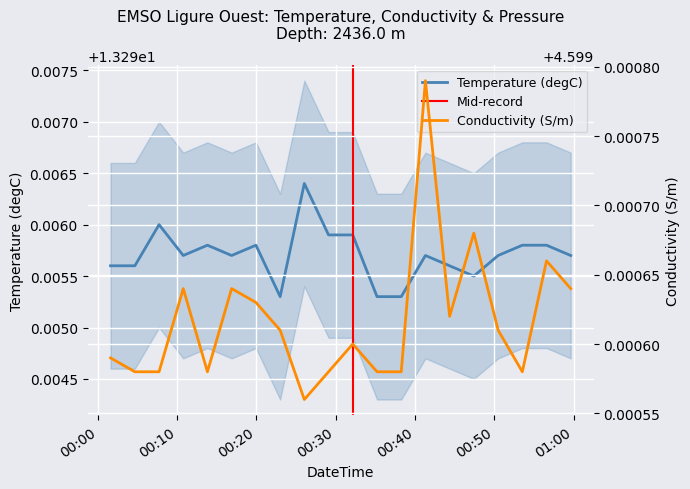

In Conductivity, how many points are higher than both neighbors (excluding endpoints)?

6